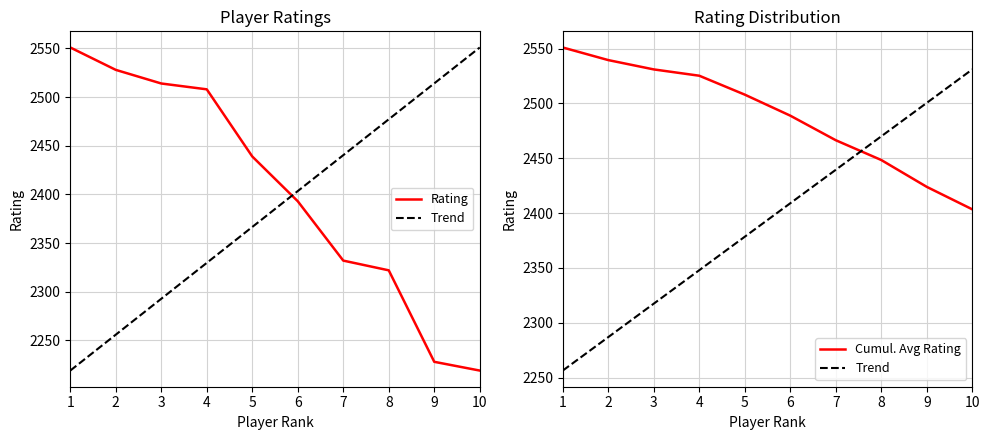

What is the greatest value displayed?

2551.0